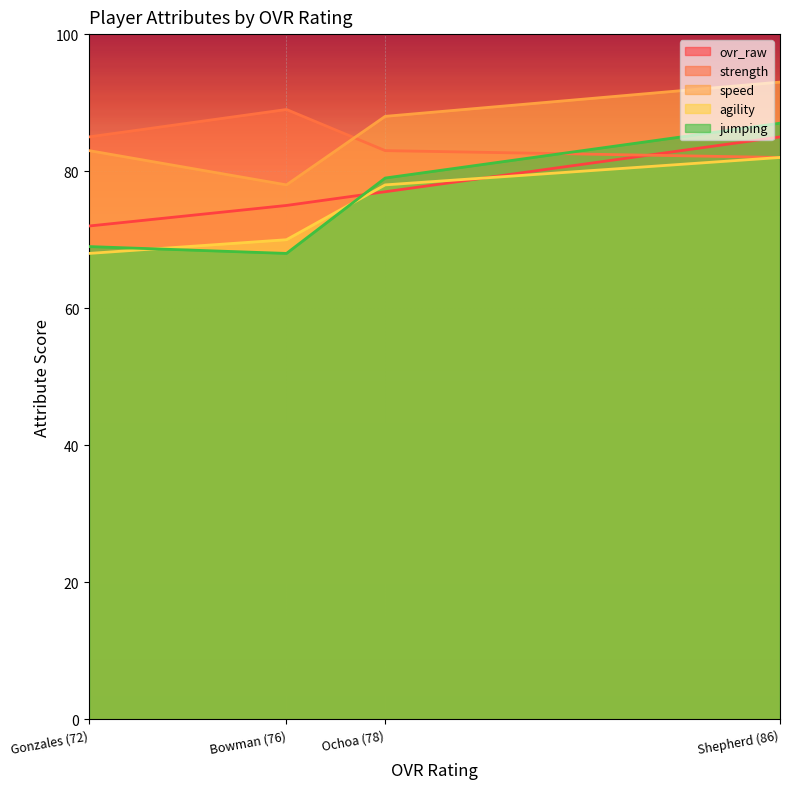

True or false: jumping has a value of 87 at Shepherd (86).

True